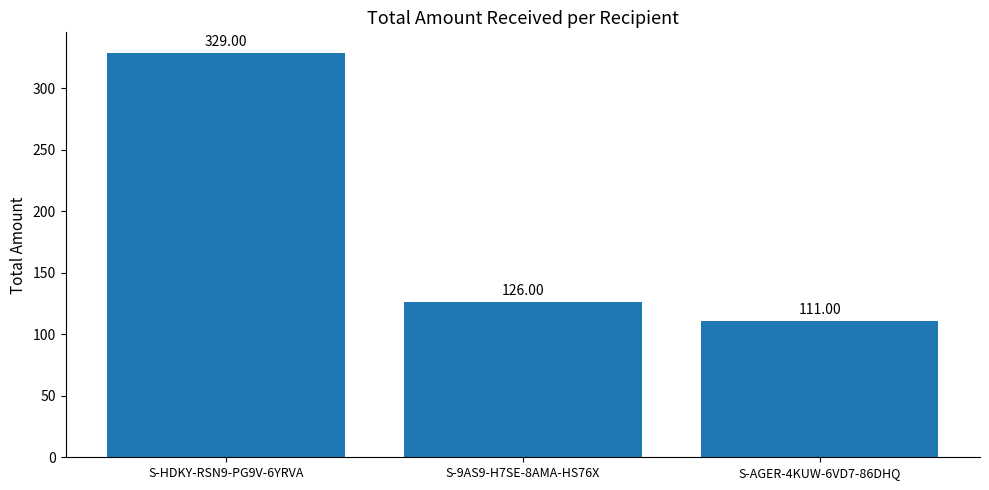

What value does the data have at S-AGER-4KUW-6VD7-86DHQ?

111